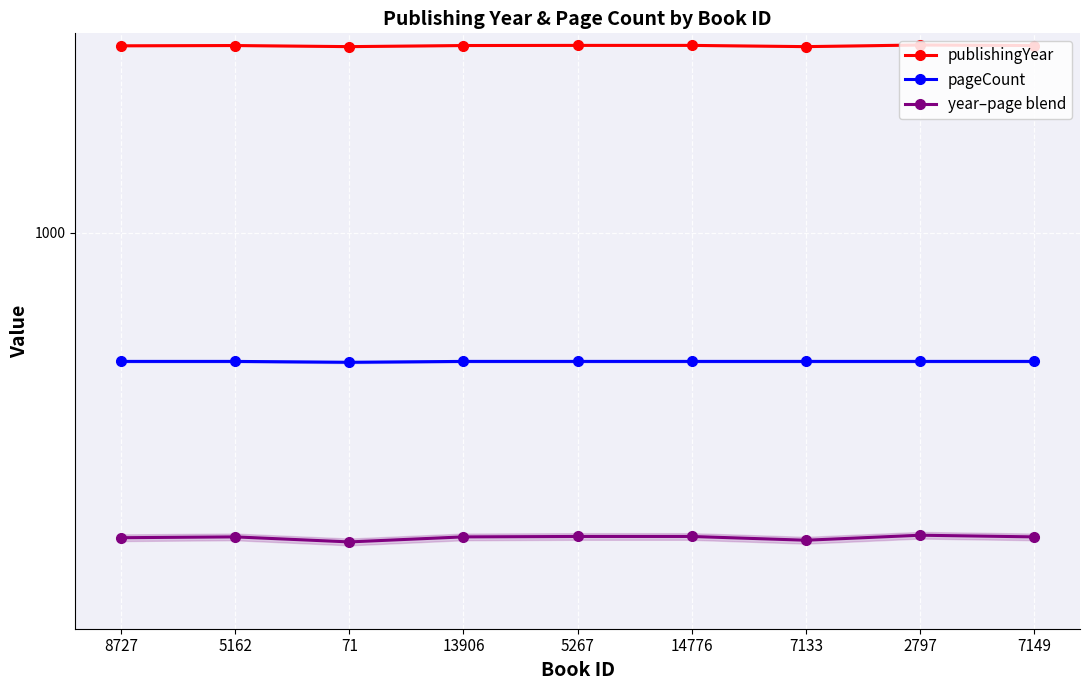

List the labels in order of year–page blend value, smallest first.

71, 7133, 8727, 5162, 13906, 7149, 5267, 14776, 2797